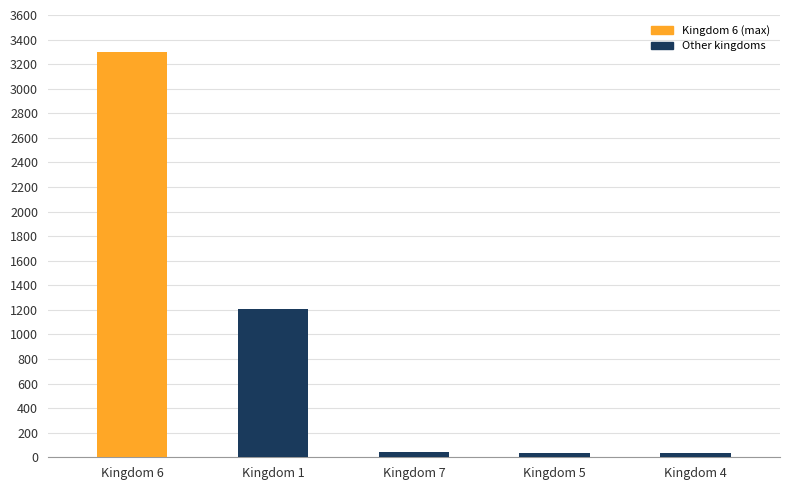

How many data points are less than 42?

2